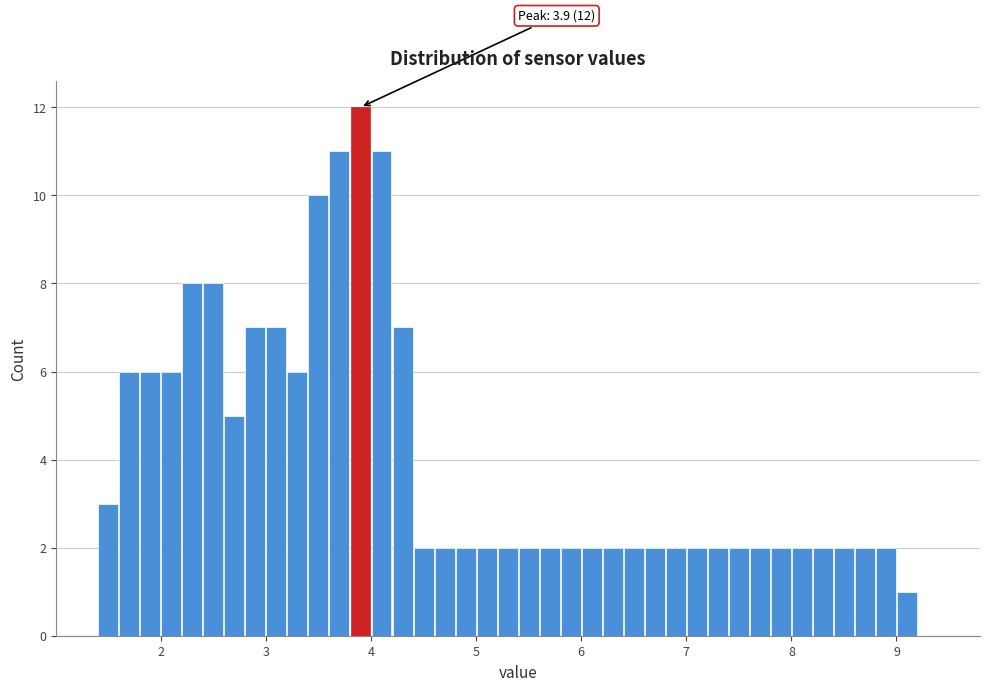

Around what value on the x-axis is the tallest bar? Give the approximate position of its centre, as read against the axis.

3.9